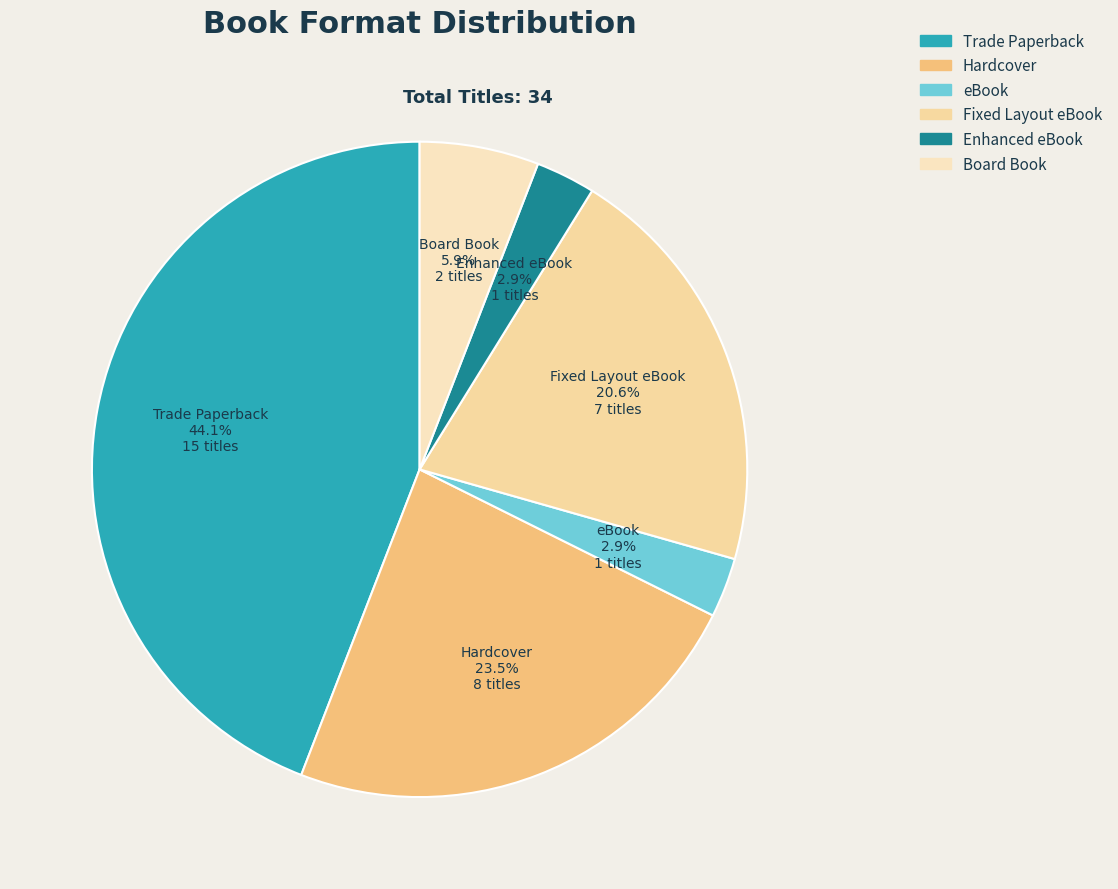

Approximately how many times larger is the value at Board Book compared to Fixed Layout eBook?

0.3